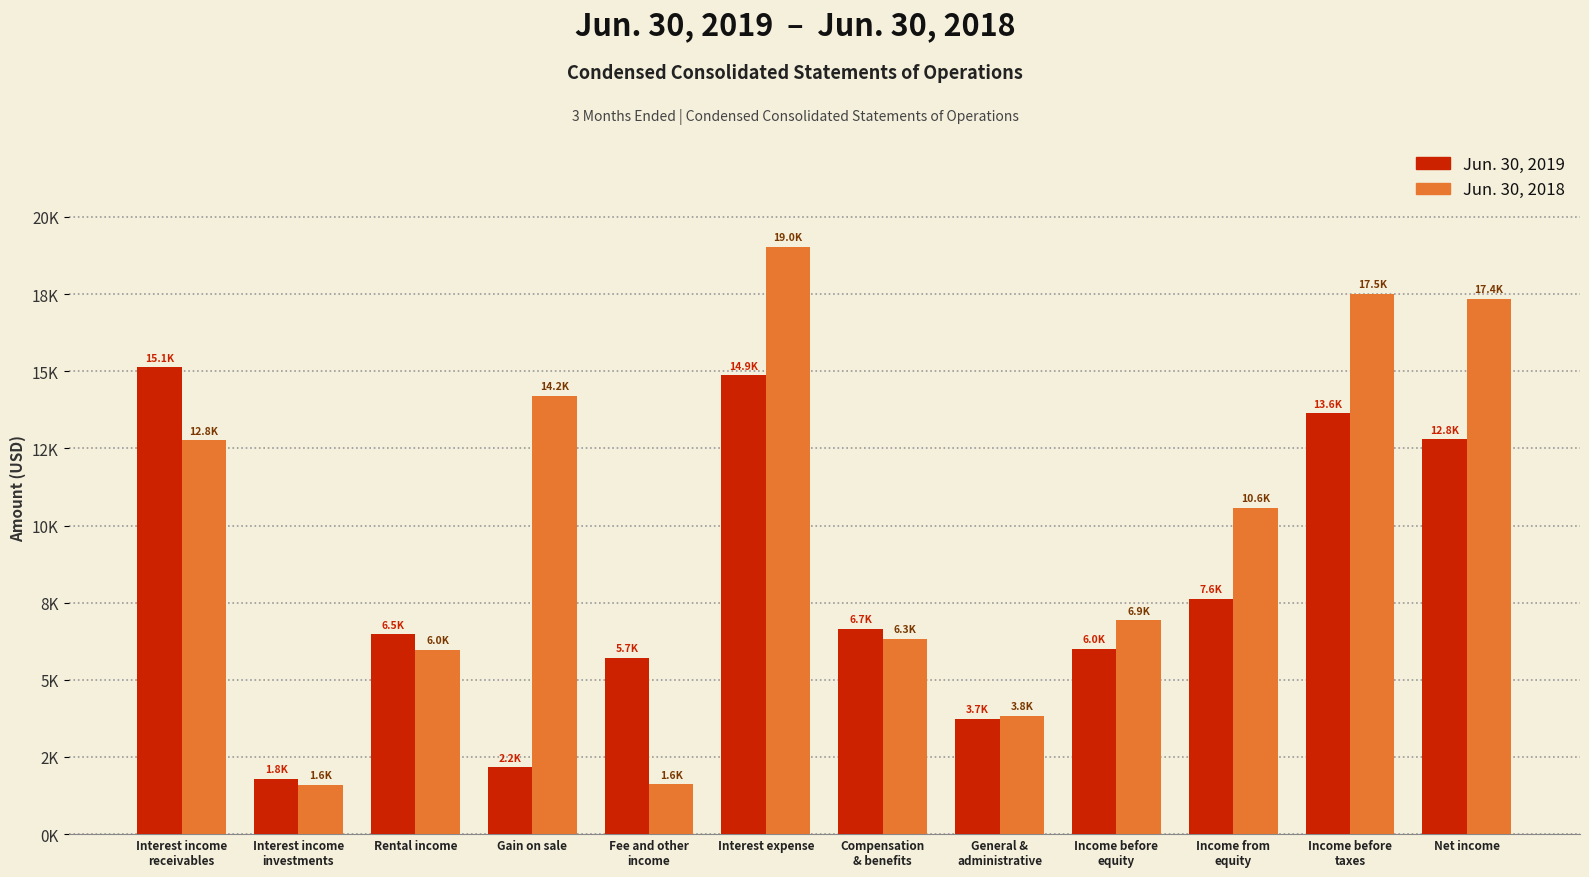

What are all the series names shown in the legend?

Jun. 30, 2019, Jun. 30, 2018